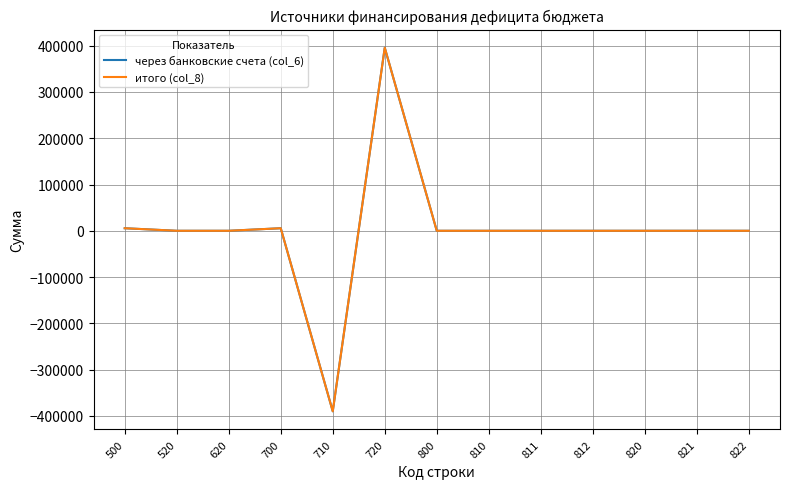

At which category is the sum across all series the highest?

720